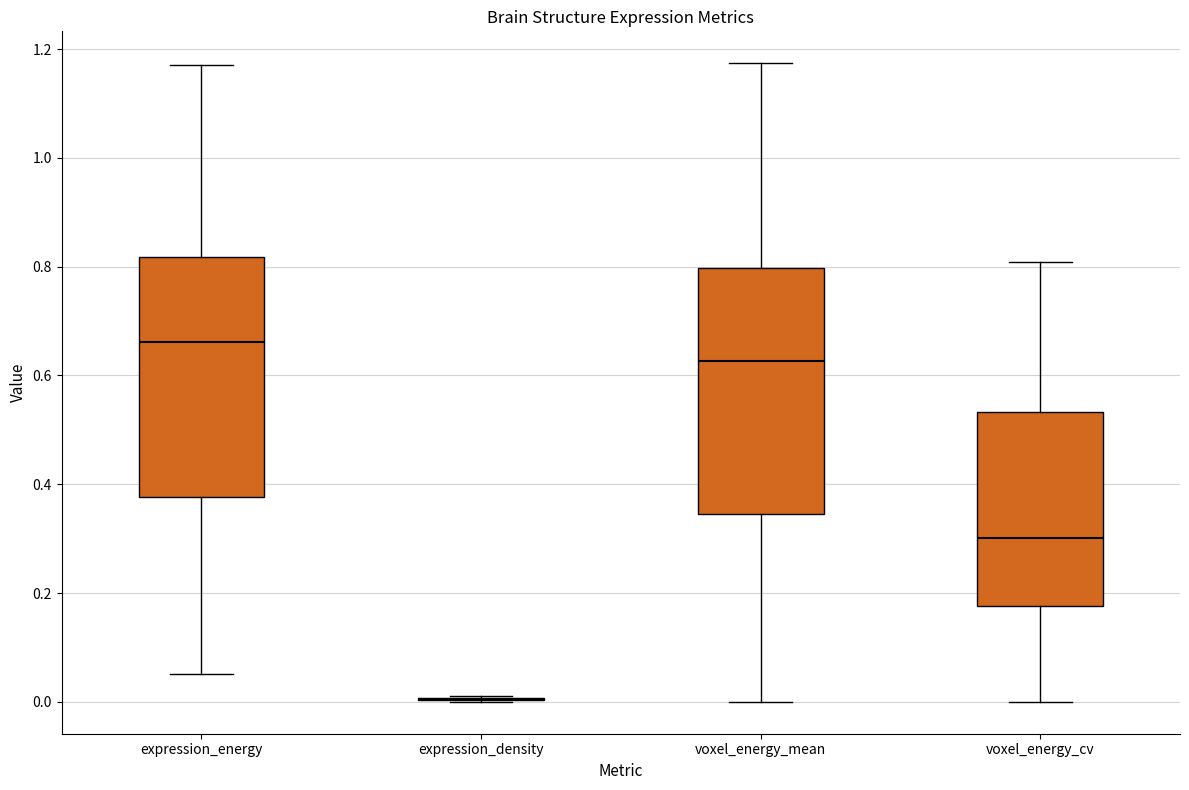

Reading left to right, read every box against the y-axis: the position of its median line, the range the box covers, and the ends of its whiskers. The values are not printed on the chart, so give them approximately, as read against the axis.

expression_energy: median 0.66, box 0.38 to 0.82, whiskers 0.06 to 1.18
expression_density: box collapsed to a line at 0.00, whiskers 0.00 to 0.02
voxel_energy_mean: median 0.62, box 0.34 to 0.80, whiskers 0.00 to 1.18
voxel_energy_cv: median 0.30, box 0.18 to 0.54, whiskers 0.00 to 0.80